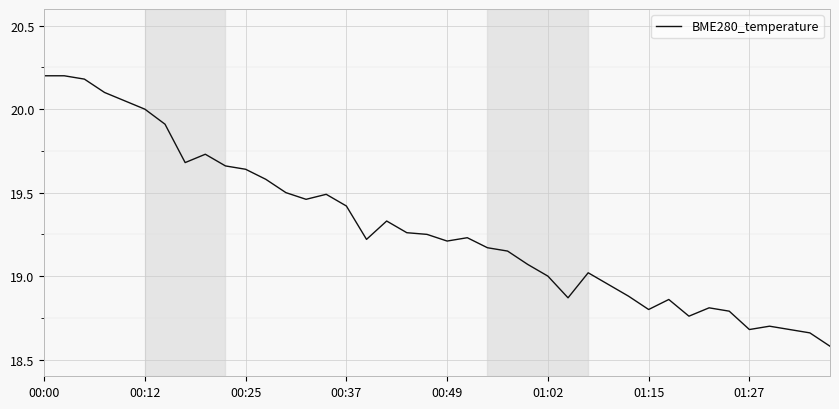

What is the difference between the maximum and minimum values?

1.6